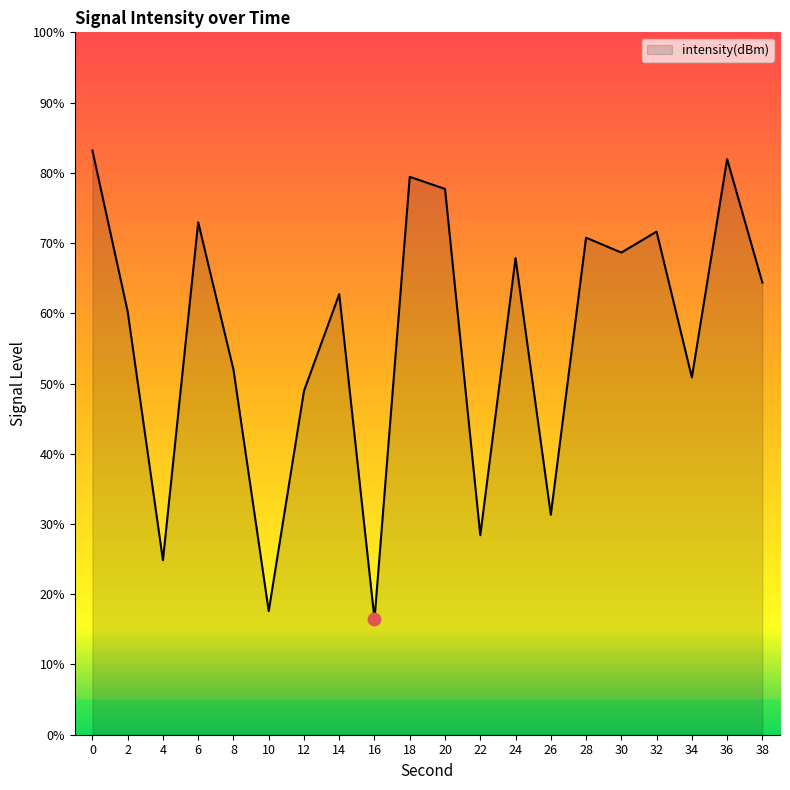

What is the change in value from 2 to 32?

+11.4